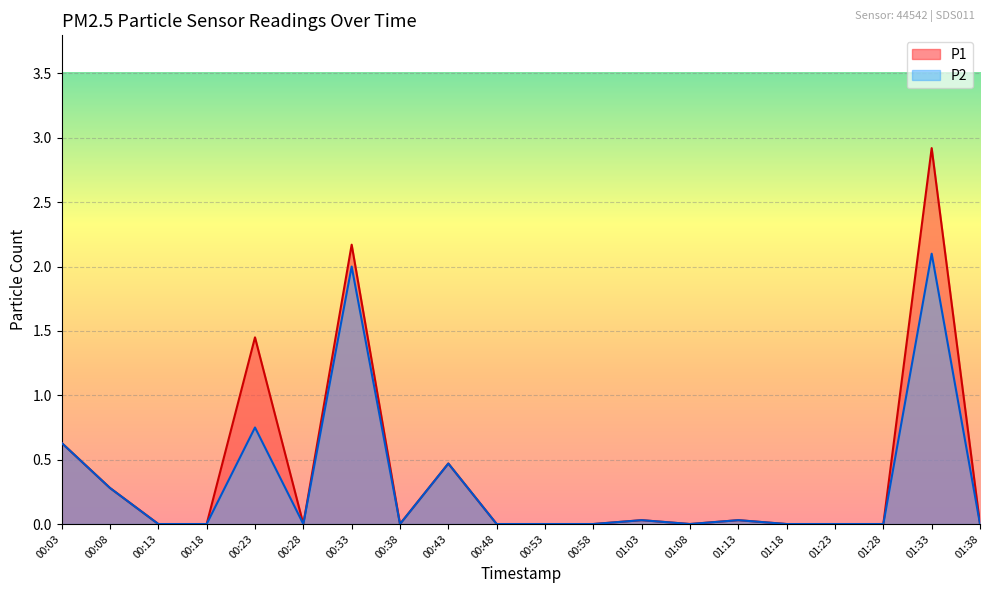

True or false: P2 has a value of 0.1 at 01:13.

False